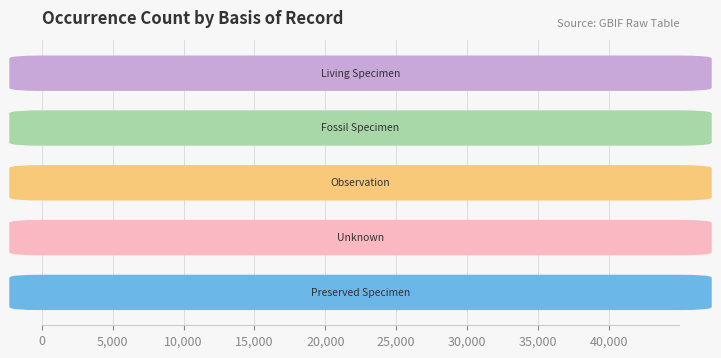

What is the maximum value shown in the chart?

36861